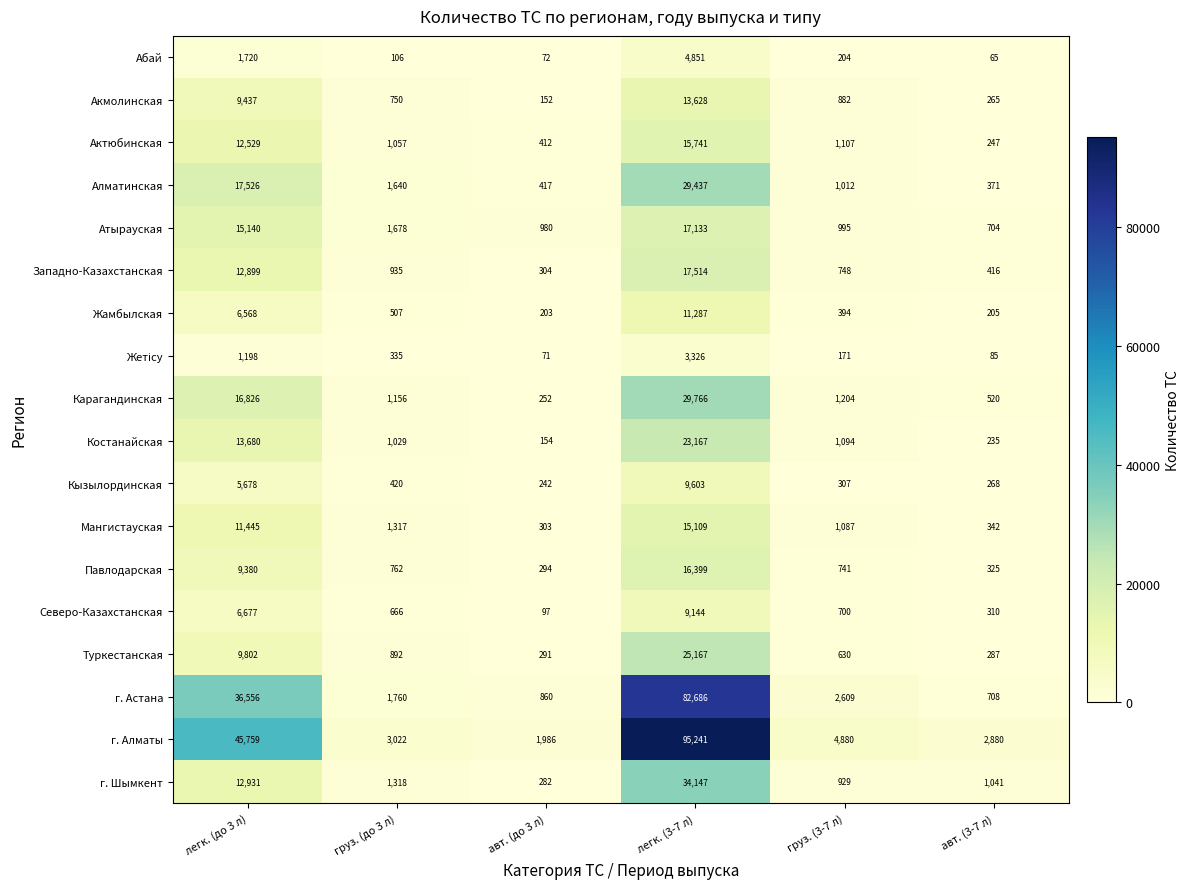

What is the spread (max minus min) of values at легк. (3-7 л)?

91915